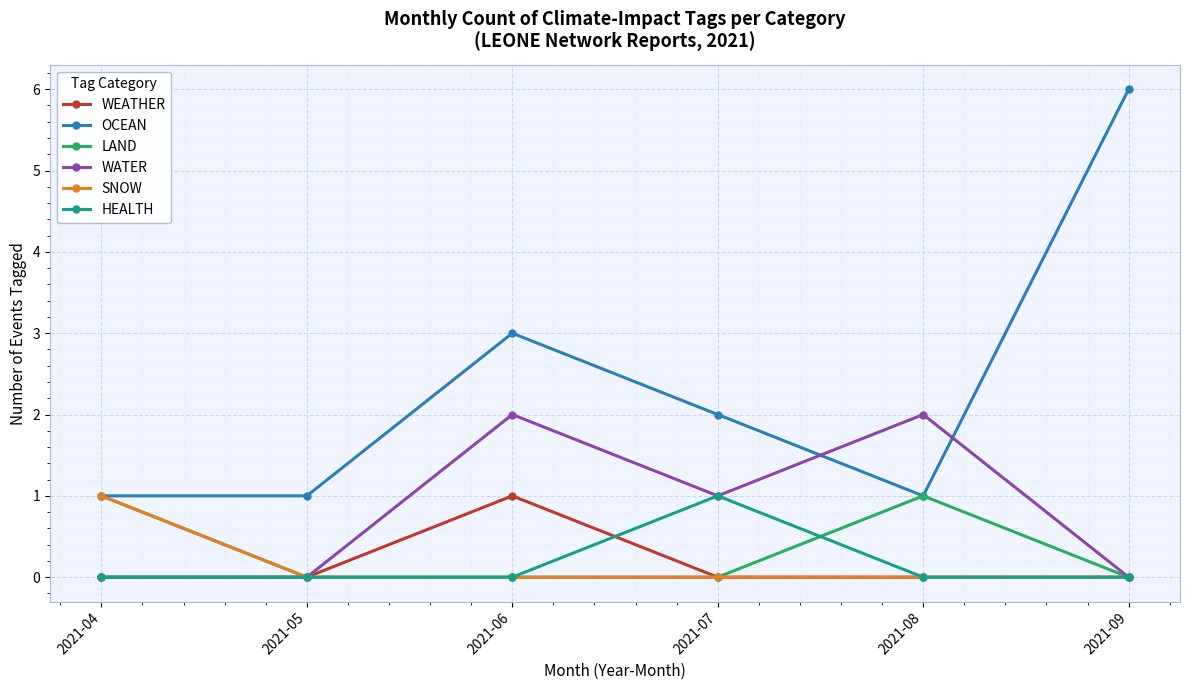

True or false: OCEAN has more than 1 points higher than both neighbors.

False